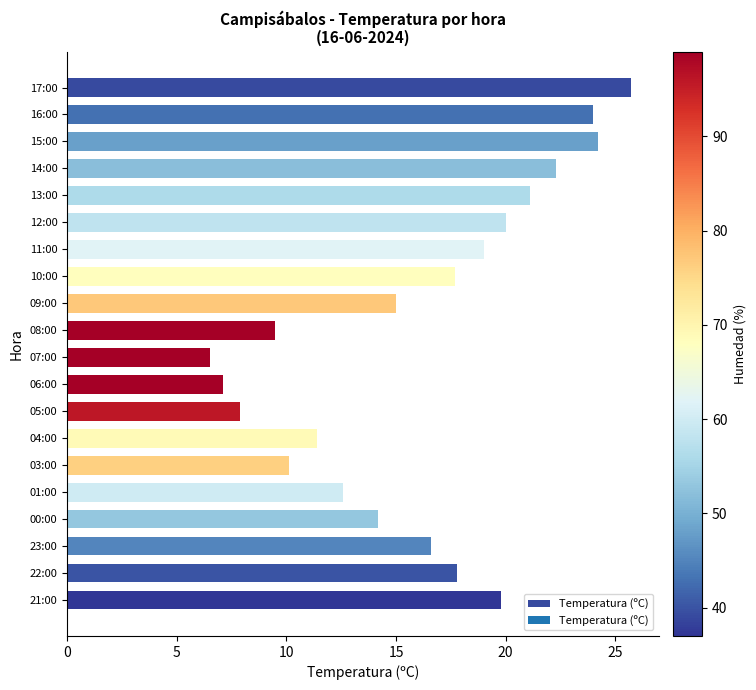

What value does the data have at 23:00?

16.6